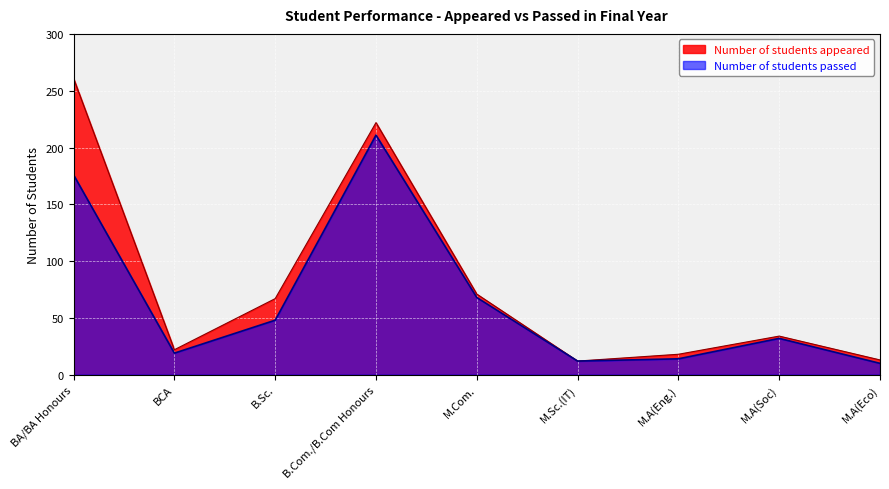

What are all the series names shown in the legend?

Number of students appeared, Number of students passed